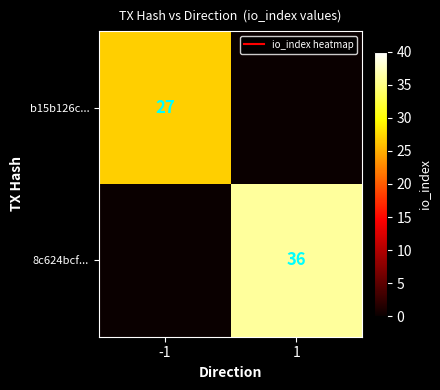

Rank the series at 1 from lowest to highest value.

b15b126c..., 8c624bcf...